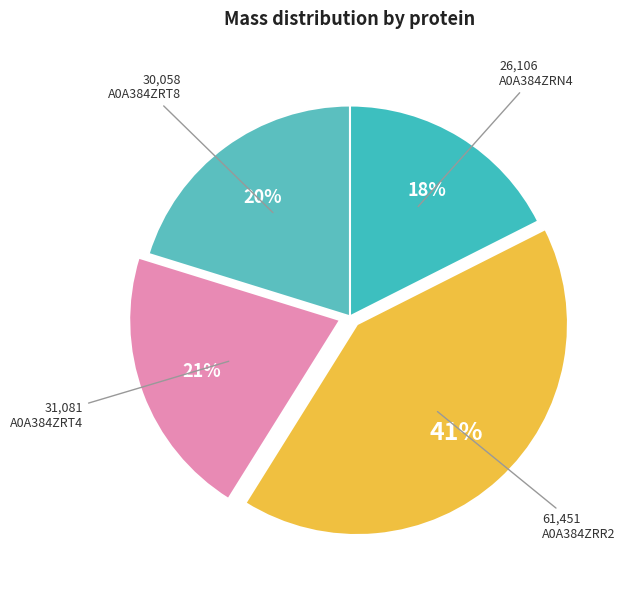

To the nearest percent, what is the average slice percentage?

25%